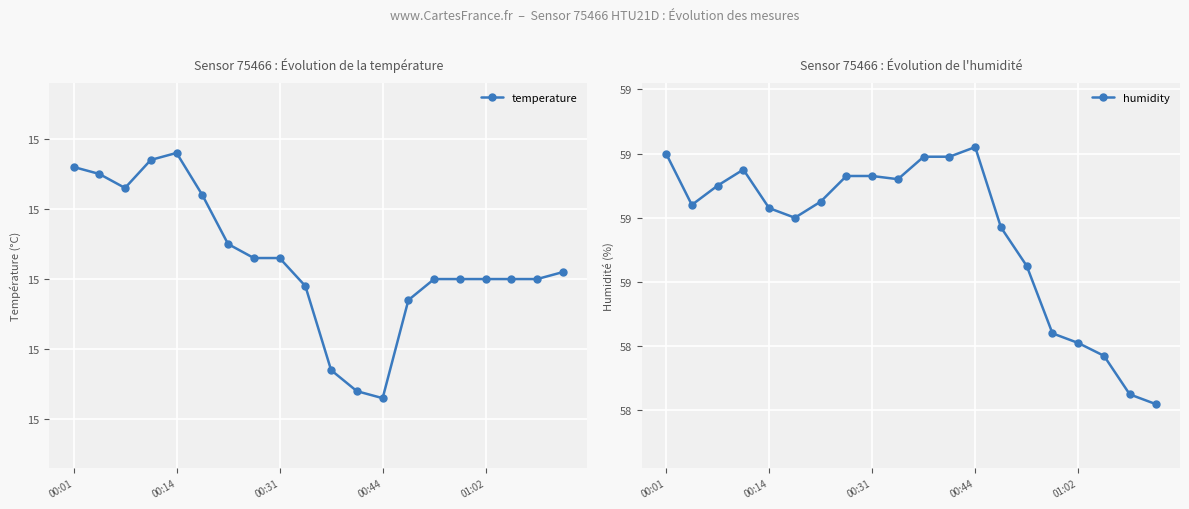

Rank the series by their maximum value, from lowest to highest.

temperature, humidity